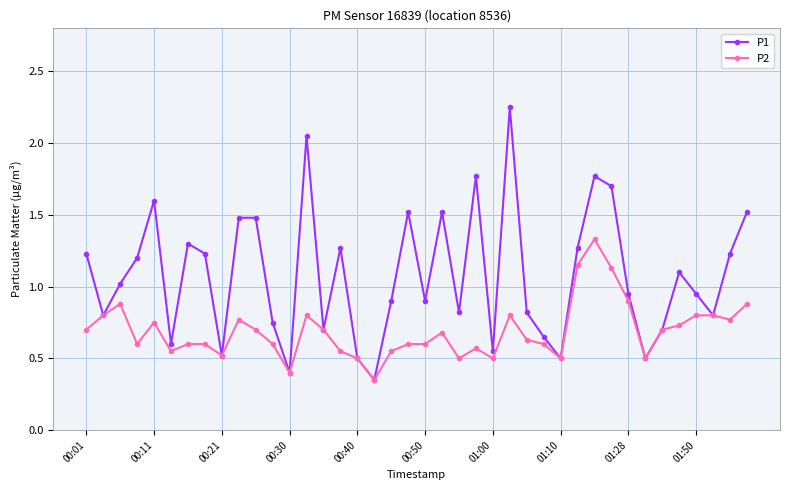

What is the difference between the maximum and minimum values in the P2 series?

1.0